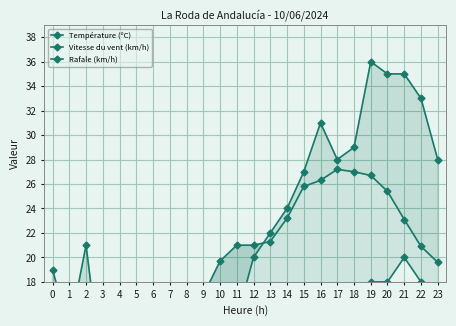

What is the sum of the Vitesse du vent (km/h) values at 4 and 14?

17.0